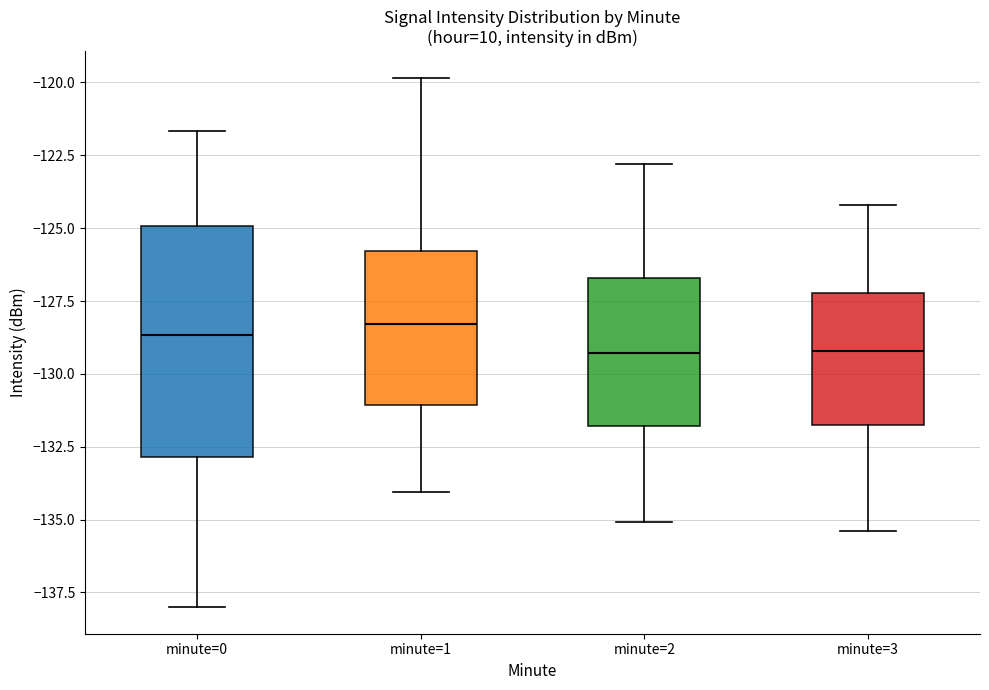

Where is the upper edge of the box for minute=3 on the y-axis? The values are not printed on the chart, so give them approximately, as read against the axis.

-127.0